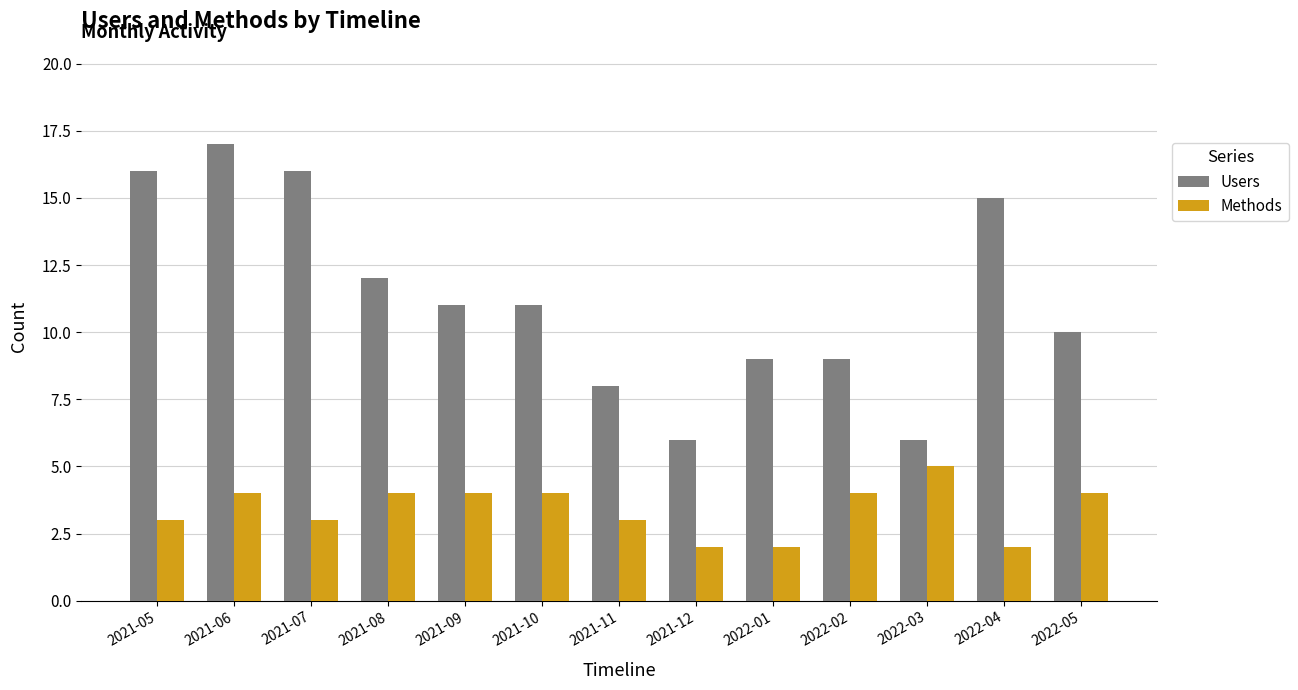

What is the maximum value shown in the chart?

17